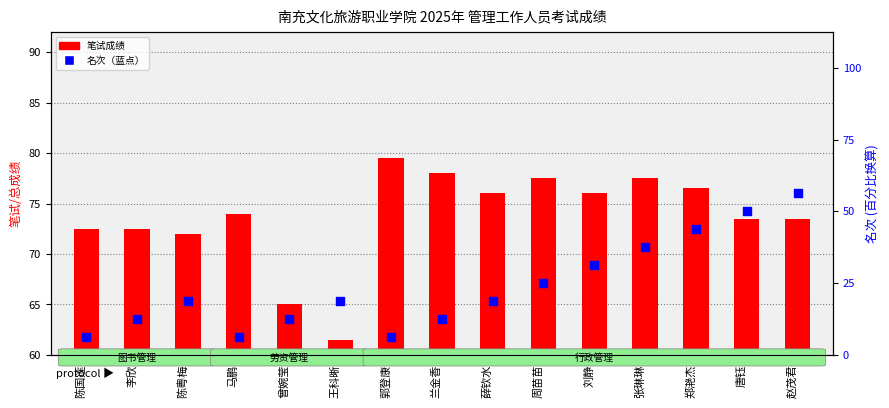

At how many categories does at least one series exceed 71?

13